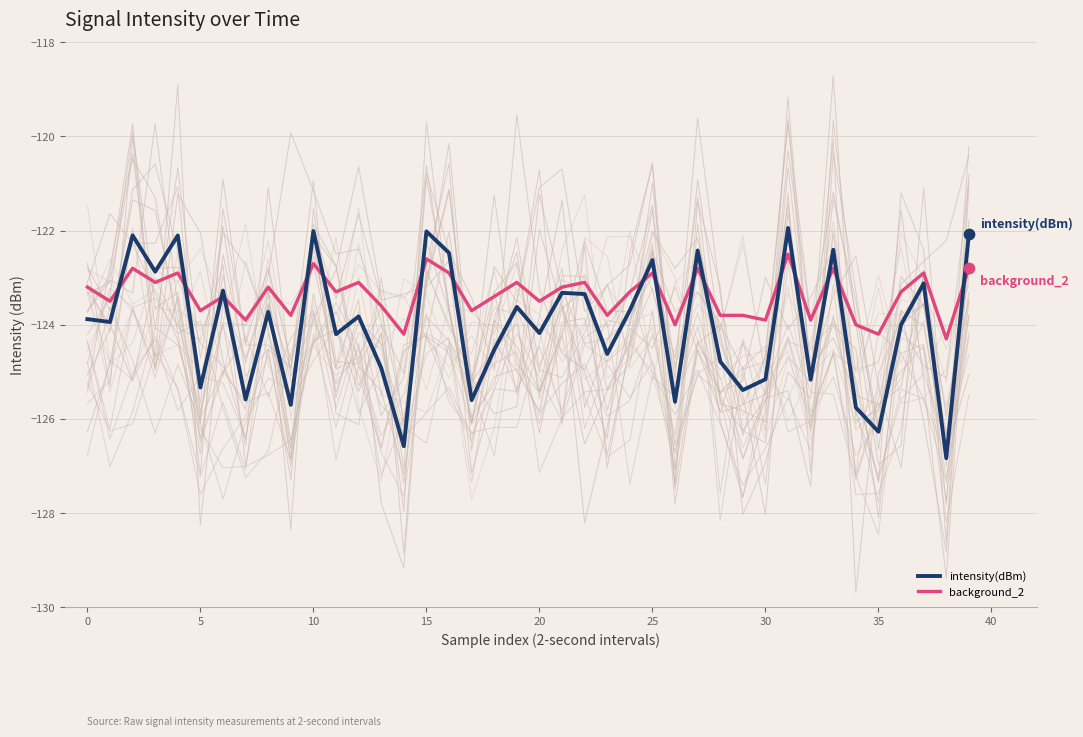

Which series contains the lowest Y value?

intensity(dBm)